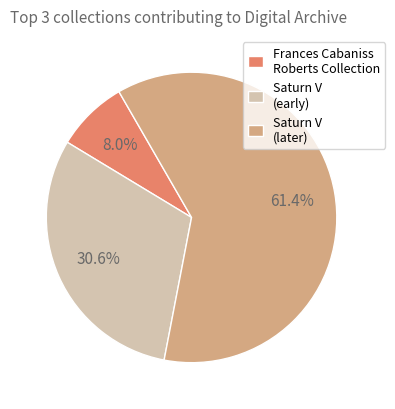

Does any single category account for the majority?

Yes